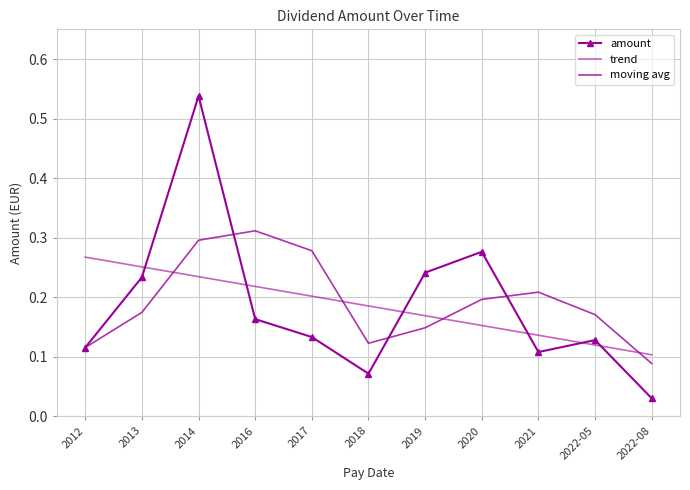

Where is the first local maximum for amount?

2014